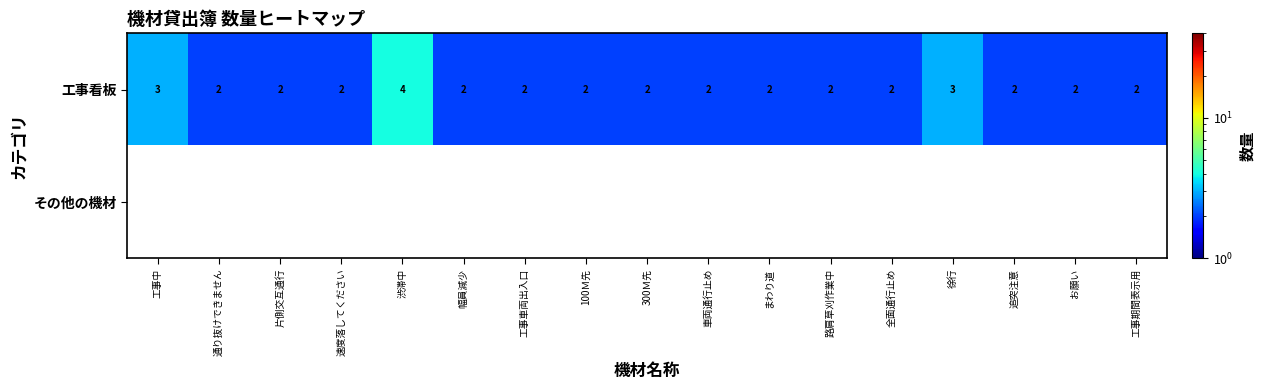

Which category has the highest value in the 工事看板 series?

渋滞中